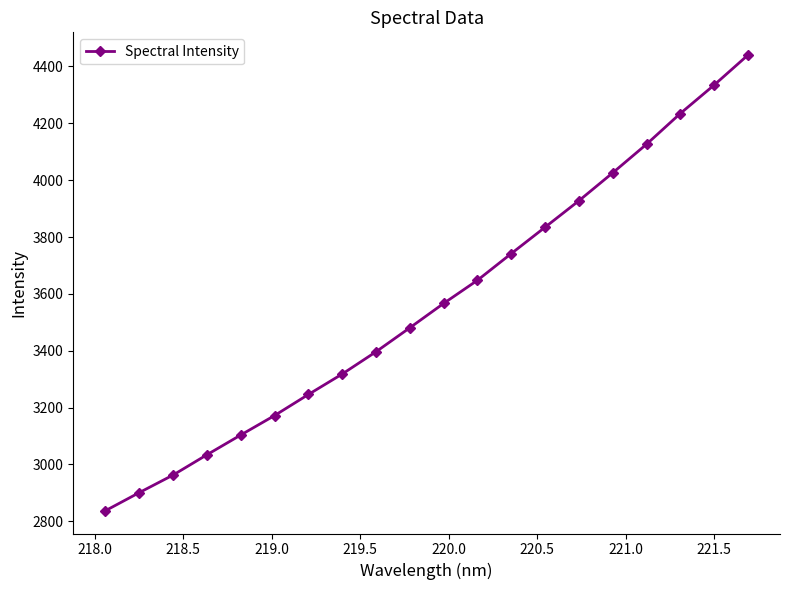

What is the difference between the maximum and minimum values?

1602.4